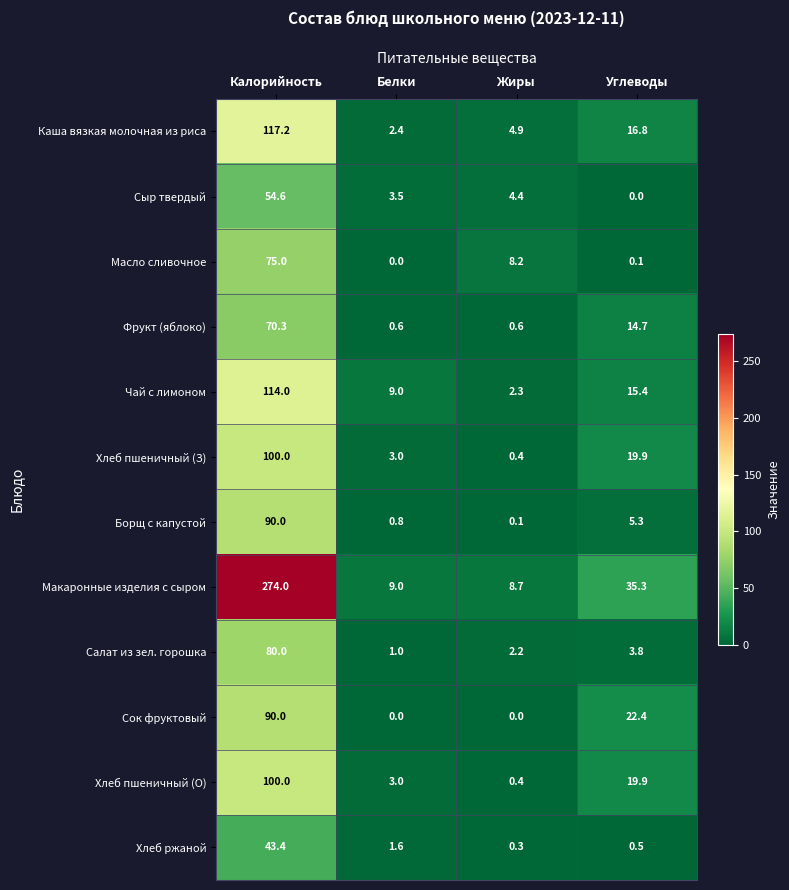

The value of Фрукт (яблоко) at Углеводы is 3.3. True or false?

False